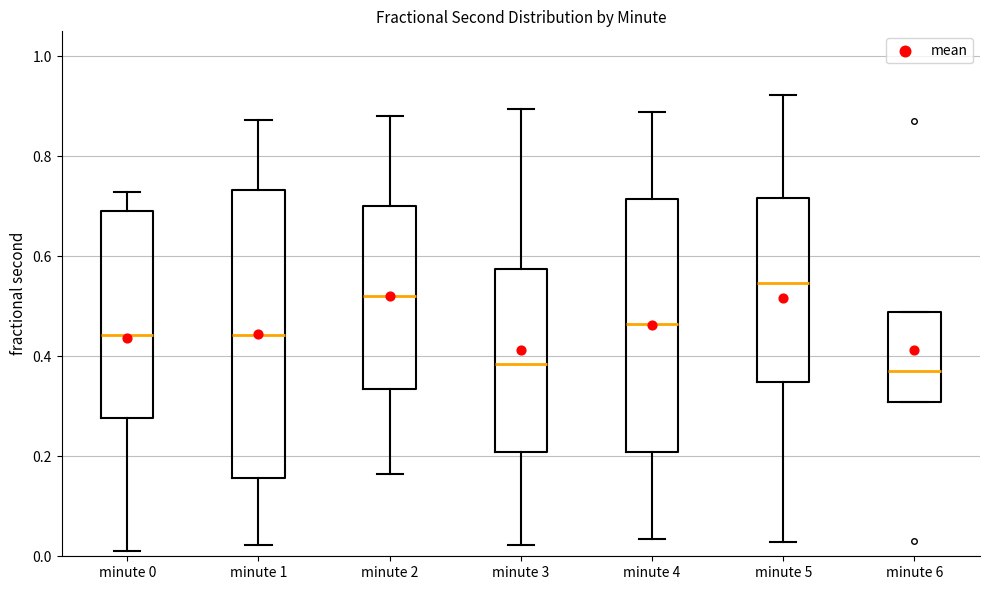

Which box has the highest median line?

minute 5